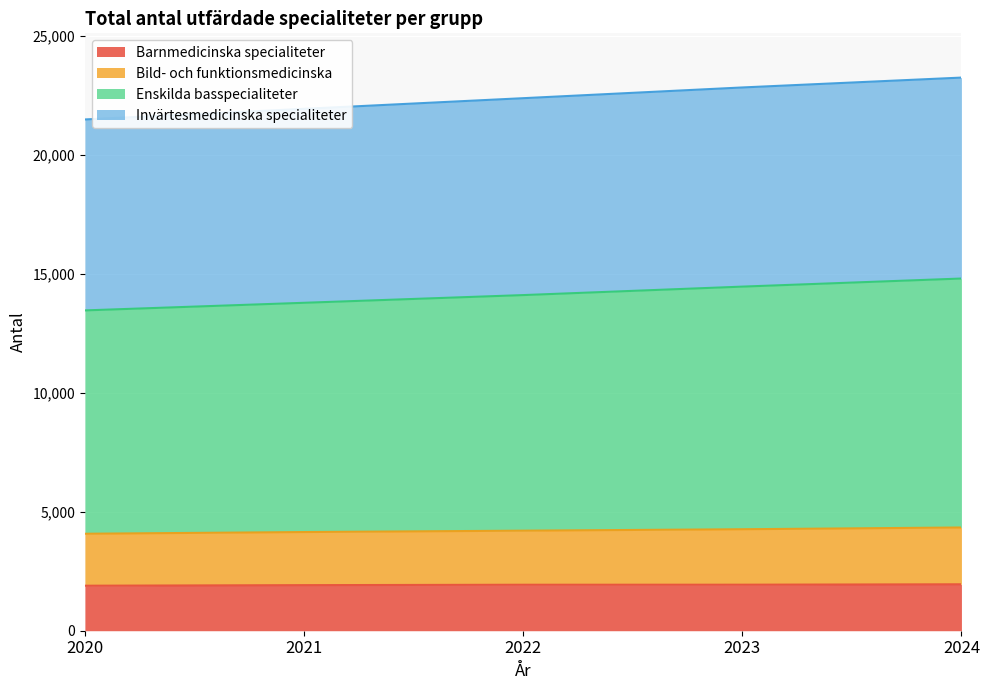

True or false: Barnmedicinska specialiteter has a value of 912 at 2021.

False